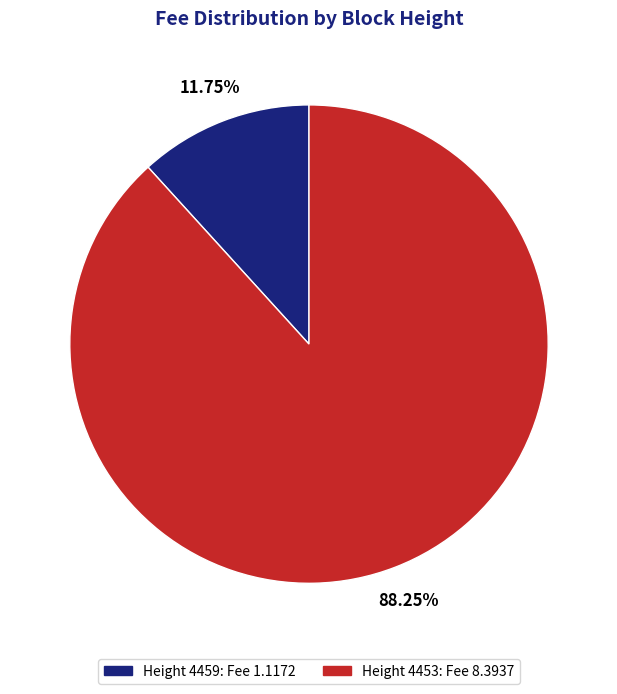

Is there a majority slice in this chart?

Yes